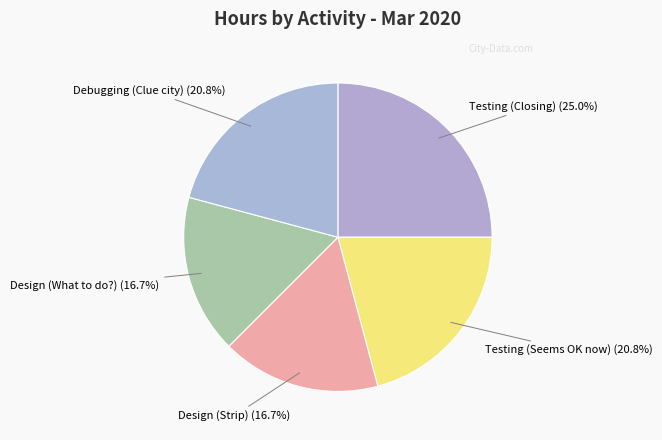

Count the number of slices in the pie.

5